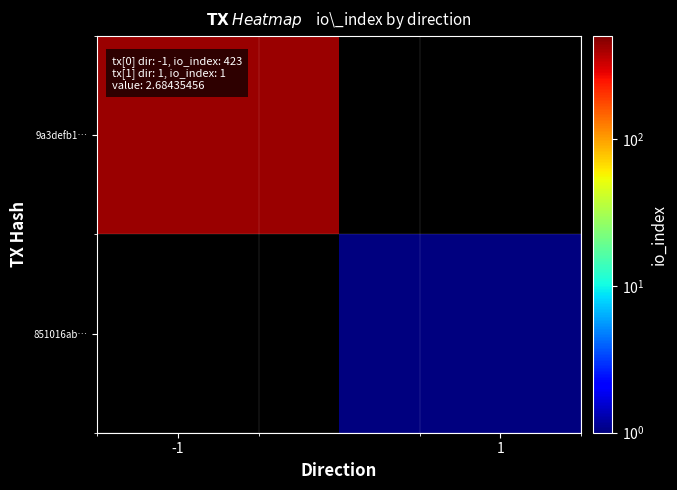

How many series are shown in this chart?

2